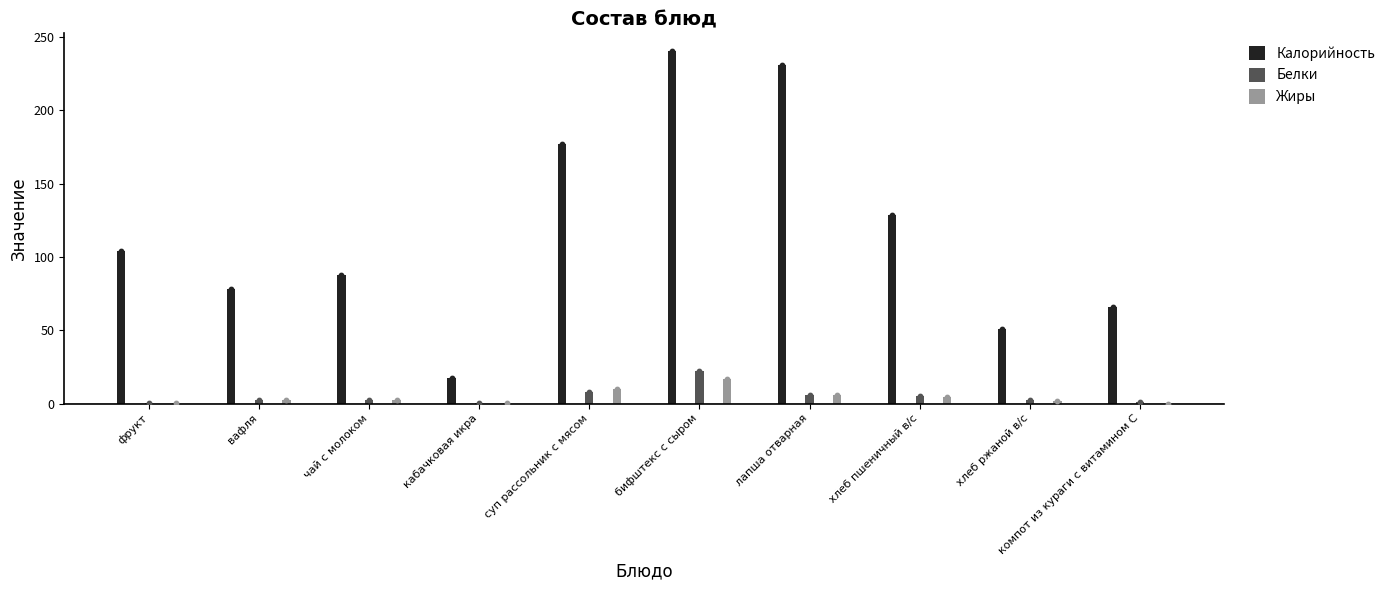

What are all the series names shown in the legend?

Калорийность, Белки, Жиры